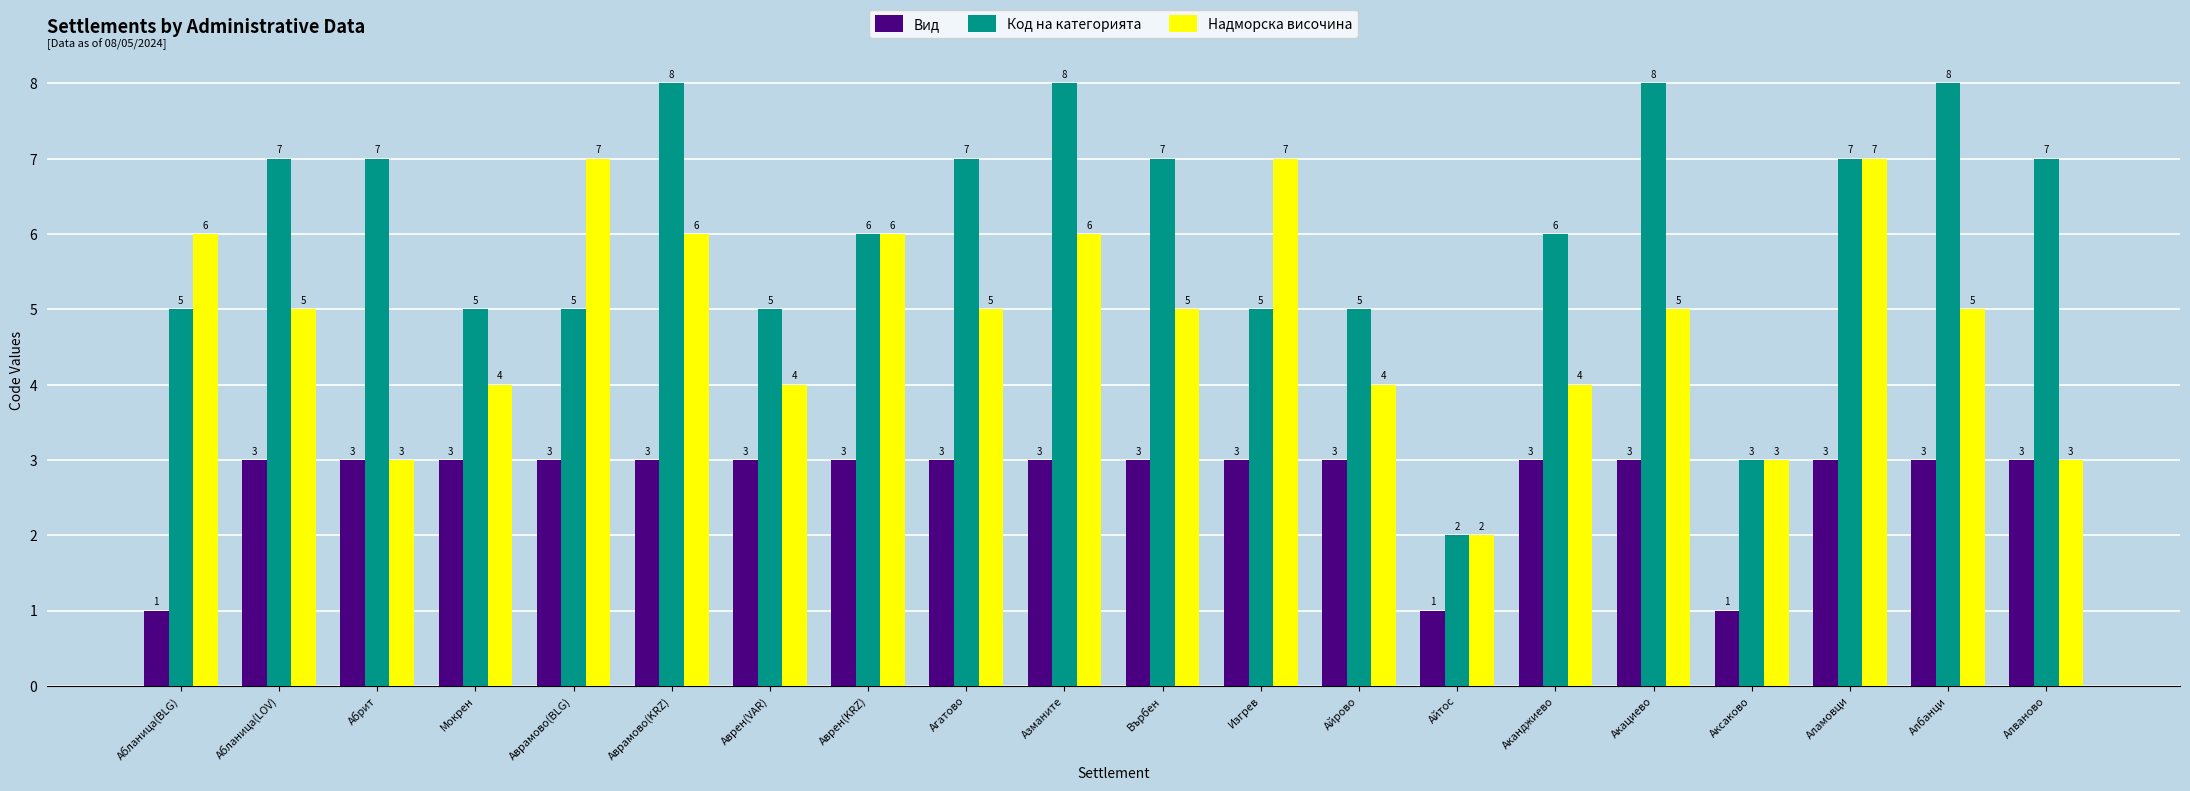

List the series in order of their peak value, highest first.

Код на категорията, Надморска височина, Вид